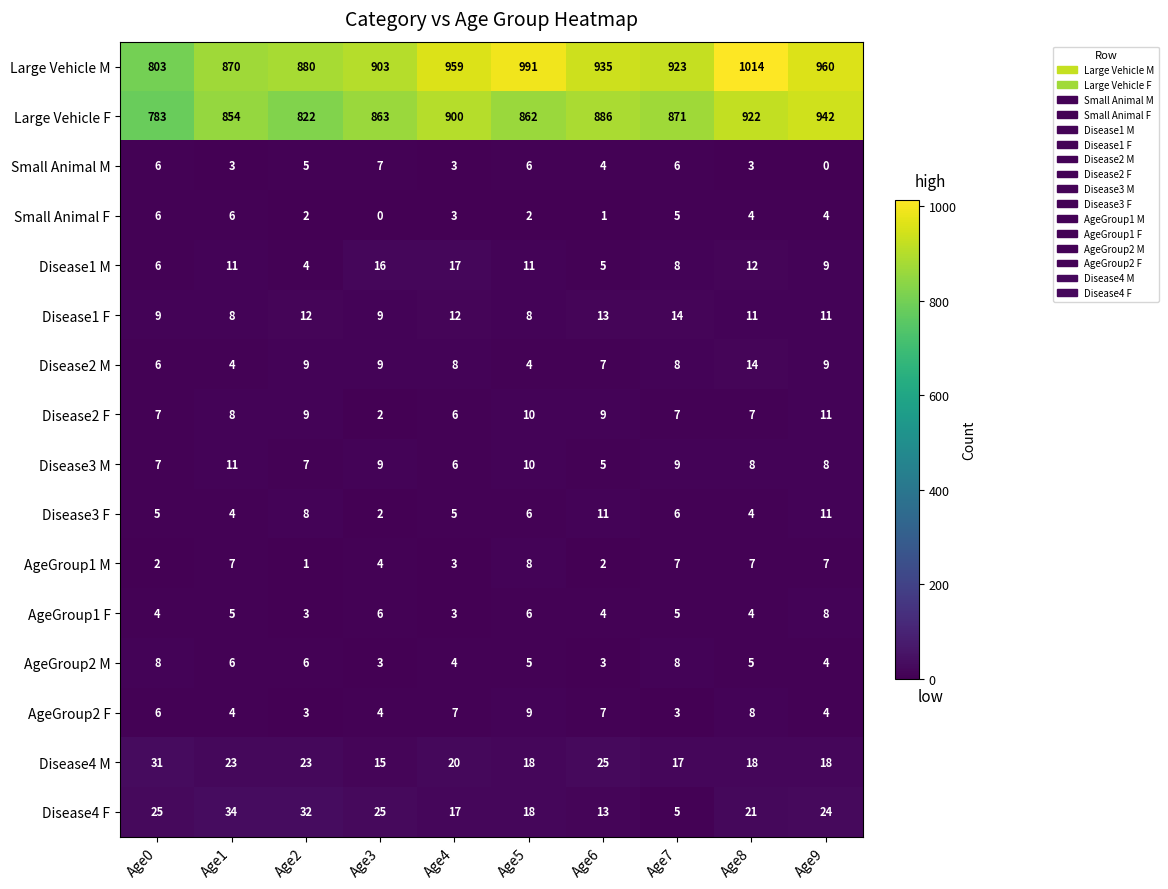

Which series changed the most between Age5 and Age9?

Large Vehicle F